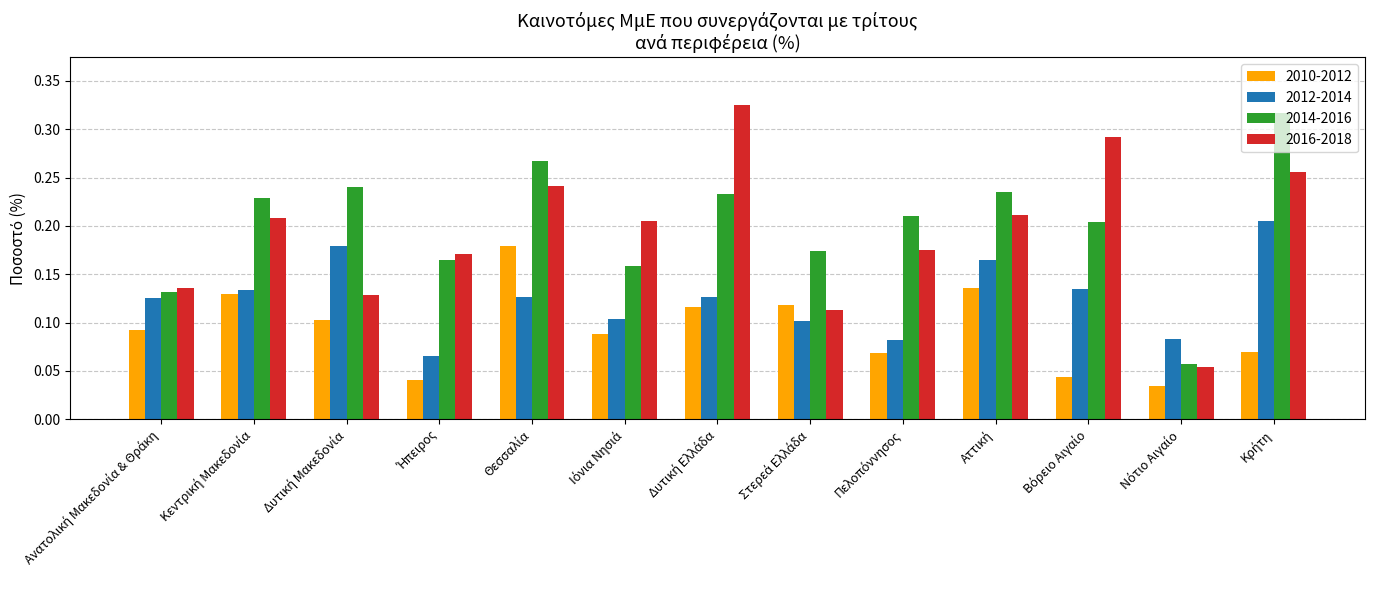

Count the 2012-2014 values in the range 0 to 1.

13